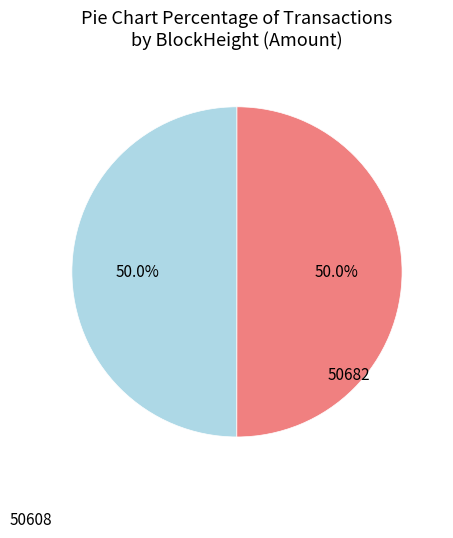

Rank the categories by value from highest to lowest.

50608, 50682